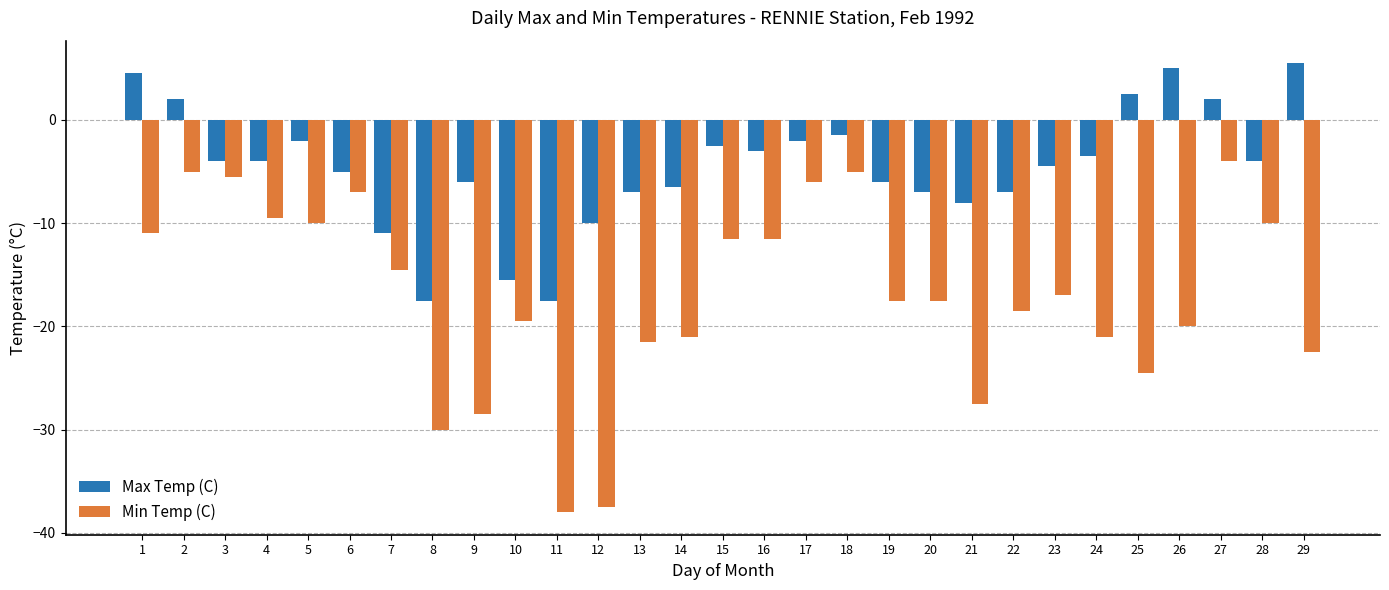

Is the value of Min Temp (C) at 29 greater than the value of Max Temp (C) at 22?

No